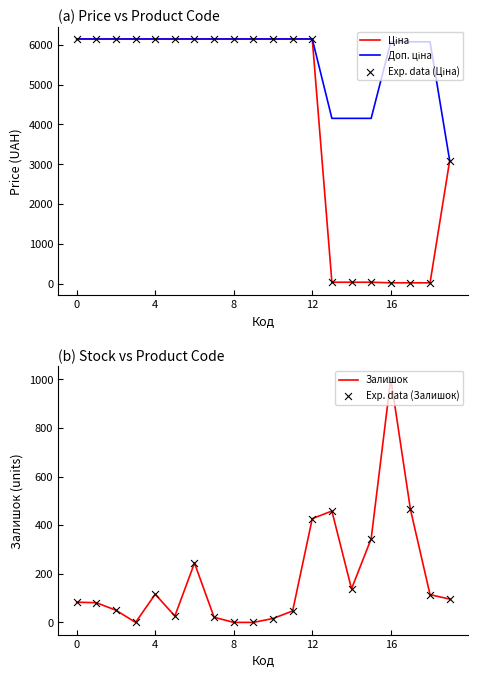

What is the total value across all series at 15?

4923.0